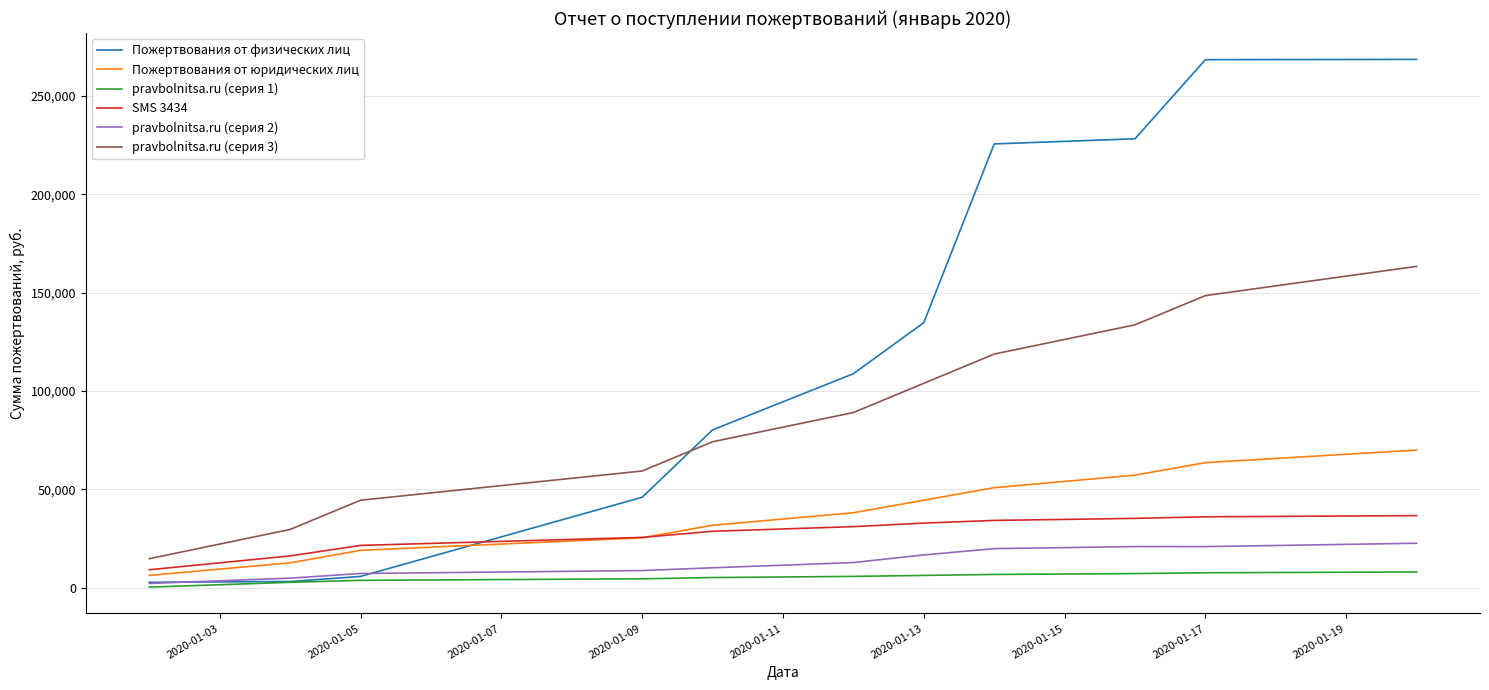

List the series in order of their peak value, highest first.

Пожертвования от физических лиц, pravbolnitsa.ru (серия 3), Пожертвования от юридических лиц, SMS 3434, pravbolnitsa.ru (серия 2), pravbolnitsa.ru (серия 1)